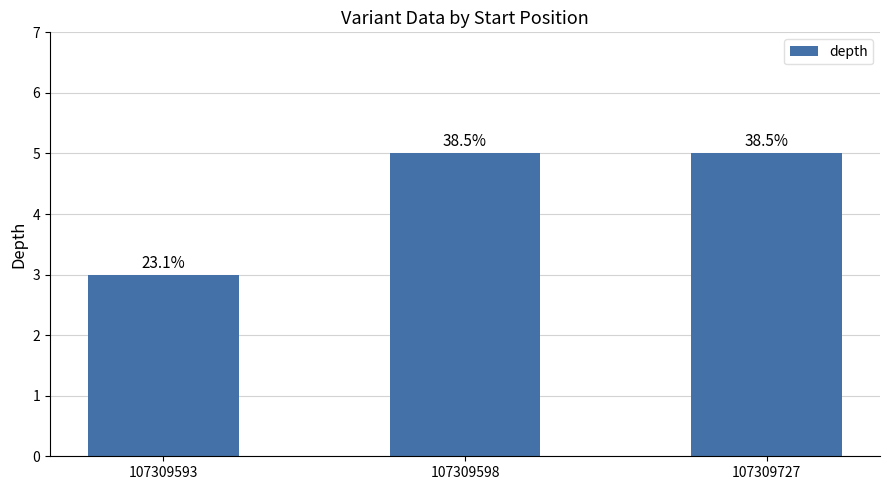

Which category has the highest value across all series?

107309598